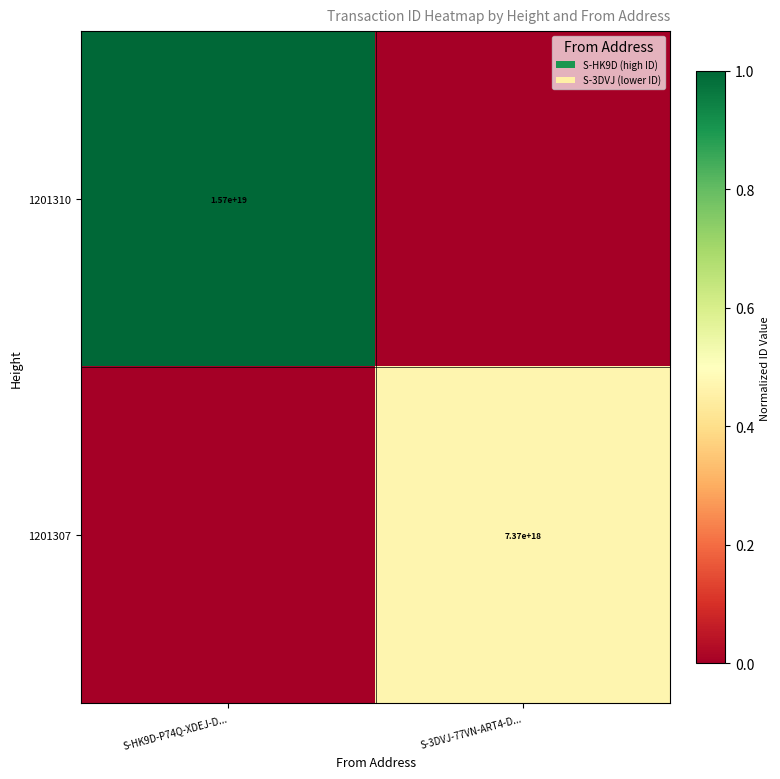

Is it true that 1201307 equals 10635844338653220864 at S-3DVJ-77VN-ART4-D...?

False